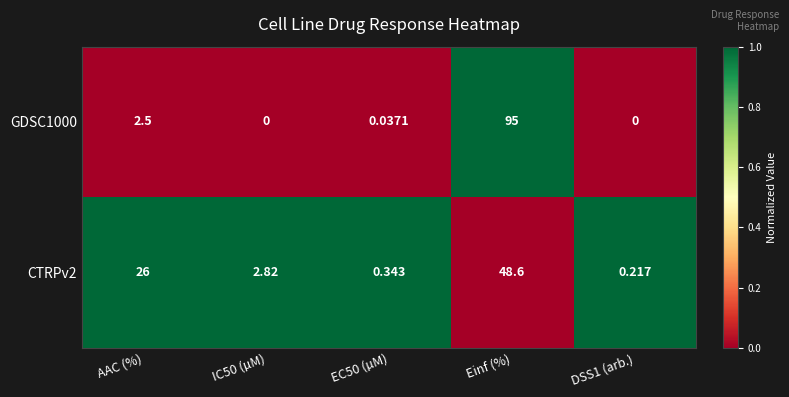

At which label is GDSC1000 closest to 47?

AAC (%)